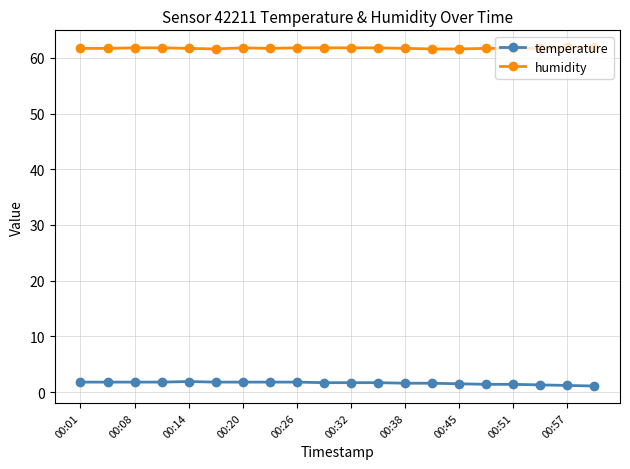

At how many categories does at least one series exceed 10?

20